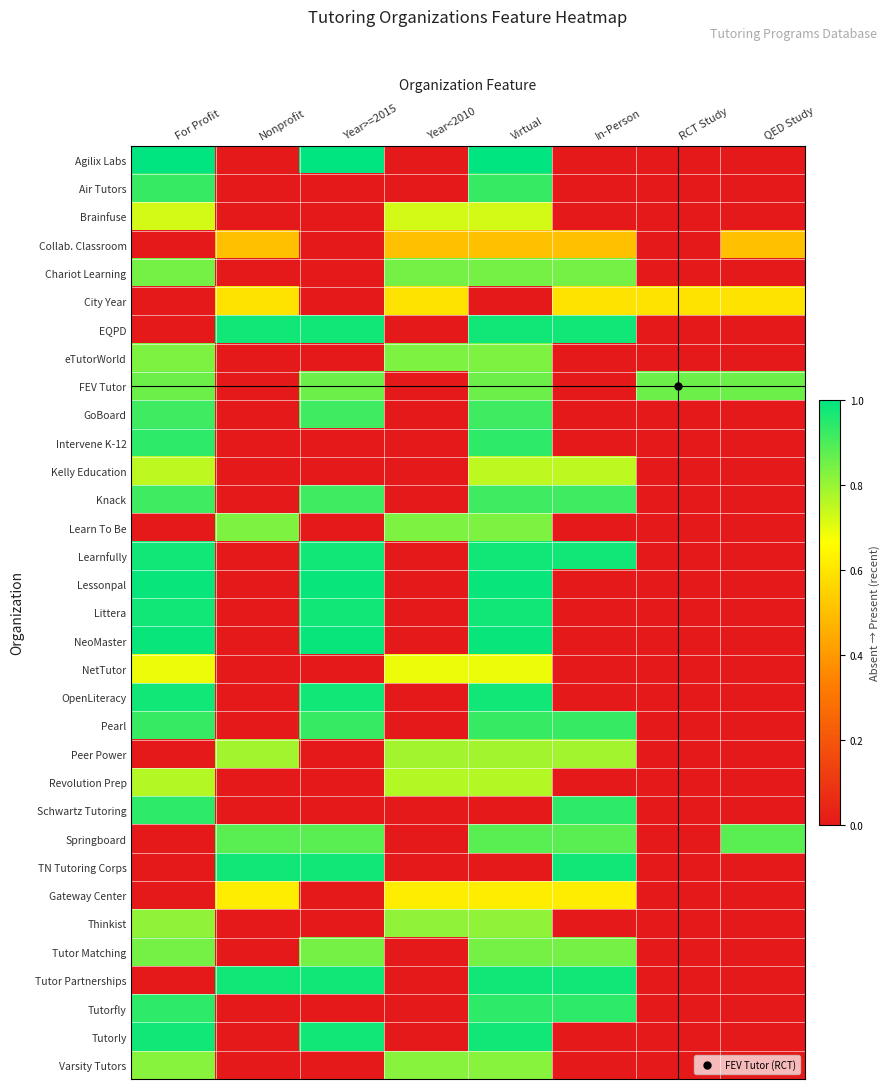

Reading right to left, transcribe all the data shown in this chart.

Agilix Labs: QED Study=0.0	RCT Study=0.0	In-Person=0.0	Virtual=1.0	Year<2010=0.0	Year>=2015=1.0	Nonprofit=0.0	For Profit=1.0
Air Tutors: QED Study=0.0	RCT Study=0.0	In-Person=0.0	Virtual=0.9	Year<2010=0.0	Year>=2015=0.0	Nonprofit=0.0	For Profit=0.9
Brainfuse: QED Study=0.0	RCT Study=0.0	In-Person=0.0	Virtual=0.7	Year<2010=0.7	Year>=2015=0.0	Nonprofit=0.0	For Profit=0.7
Collab. Classroom: QED Study=0.5	RCT Study=0.0	In-Person=0.5	Virtual=0.5	Year<2010=0.5	Year>=2015=0.0	Nonprofit=0.5	For Profit=0.0
Chariot Learning: QED Study=0.0	RCT Study=0.0	In-Person=0.8	Virtual=0.8	Year<2010=0.8	Year>=2015=0.0	Nonprofit=0.0	For Profit=0.8
City Year: QED Study=0.6	RCT Study=0.6	In-Person=0.6	Virtual=0.0	Year<2010=0.6	Year>=2015=0.0	Nonprofit=0.6	For Profit=0.0
EQPD: QED Study=0.0	RCT Study=0.0	In-Person=1.0	Virtual=1.0	Year<2010=0.0	Year>=2015=1.0	Nonprofit=1.0	For Profit=0.0
eTutorWorld: QED Study=0.0	RCT Study=0.0	In-Person=0.0	Virtual=0.8	Year<2010=0.8	Year>=2015=0.0	Nonprofit=0.0	For Profit=0.8
FEV Tutor: QED Study=0.9	RCT Study=0.9	In-Person=0.0	Virtual=0.9	Year<2010=0.0	Year>=2015=0.9	Nonprofit=0.0	For Profit=0.9
GoBoard: QED Study=0.0	RCT Study=0.0	In-Person=0.0	Virtual=0.9	Year<2010=0.0	Year>=2015=0.9	Nonprofit=0.0	For Profit=0.9
Intervene K-12: QED Study=0.0	RCT Study=0.0	In-Person=0.0	Virtual=0.9	Year<2010=0.0	Year>=2015=0.0	Nonprofit=0.0	For Profit=0.9
Kelly Education: QED Study=0.0	RCT Study=0.0	In-Person=0.8	Virtual=0.8	Year<2010=0.0	Year>=2015=0.0	Nonprofit=0.0	For Profit=0.8
Knack: QED Study=0.0	RCT Study=0.0	In-Person=0.9	Virtual=0.9	Year<2010=0.0	Year>=2015=0.9	Nonprofit=0.0	For Profit=0.9
Learn To Be: QED Study=0.0	RCT Study=0.0	In-Person=0.0	Virtual=0.8	Year<2010=0.8	Year>=2015=0.0	Nonprofit=0.8	For Profit=0.0
Learnfully: QED Study=0.0	RCT Study=0.0	In-Person=1.0	Virtual=1.0	Year<2010=0.0	Year>=2015=1.0	Nonprofit=0.0	For Profit=1.0
Lessonpal: QED Study=0.0	RCT Study=0.0	In-Person=0.0	Virtual=1.0	Year<2010=0.0	Year>=2015=1.0	Nonprofit=0.0	For Profit=1.0
Littera: QED Study=0.0	RCT Study=0.0	In-Person=0.0	Virtual=1.0	Year<2010=0.0	Year>=2015=1.0	Nonprofit=0.0	For Profit=1.0
NeoMaster: QED Study=0.0	RCT Study=0.0	In-Person=0.0	Virtual=1.0	Year<2010=0.0	Year>=2015=1.0	Nonprofit=0.0	For Profit=1.0
NetTutor: QED Study=0.0	RCT Study=0.0	In-Person=0.0	Virtual=0.7	Year<2010=0.7	Year>=2015=0.0	Nonprofit=0.0	For Profit=0.7
OpenLiteracy: QED Study=0.0	RCT Study=0.0	In-Person=0.0	Virtual=1.0	Year<2010=0.0	Year>=2015=1.0	Nonprofit=0.0	For Profit=1.0
Pearl: QED Study=0.0	RCT Study=0.0	In-Person=0.9	Virtual=0.9	Year<2010=0.0	Year>=2015=0.9	Nonprofit=0.0	For Profit=0.9
Peer Power: QED Study=0.0	RCT Study=0.0	In-Person=0.8	Virtual=0.8	Year<2010=0.8	Year>=2015=0.0	Nonprofit=0.8	For Profit=0.0
Revolution Prep: QED Study=0.0	RCT Study=0.0	In-Person=0.0	Virtual=0.8	Year<2010=0.8	Year>=2015=0.0	Nonprofit=0.0	For Profit=0.8
Schwartz Tutoring: QED Study=0.0	RCT Study=0.0	In-Person=0.9	Virtual=0.0	Year<2010=0.0	Year>=2015=0.0	Nonprofit=0.0	For Profit=0.9
Springboard: QED Study=0.9	RCT Study=0.0	In-Person=0.9	Virtual=0.9	Year<2010=0.0	Year>=2015=0.9	Nonprofit=0.9	For Profit=0.0
TN Tutoring Corps: QED Study=0.0	RCT Study=0.0	In-Person=1.0	Virtual=0.0	Year<2010=0.0	Year>=2015=1.0	Nonprofit=1.0	For Profit=0.0
Gateway Center: QED Study=0.0	RCT Study=0.0	In-Person=0.6	Virtual=0.6	Year<2010=0.6	Year>=2015=0.0	Nonprofit=0.6	For Profit=0.0
Thinkist: QED Study=0.0	RCT Study=0.0	In-Person=0.0	Virtual=0.8	Year<2010=0.8	Year>=2015=0.0	Nonprofit=0.0	For Profit=0.8
Tutor Matching: QED Study=0.0	RCT Study=0.0	In-Person=0.8	Virtual=0.8	Year<2010=0.0	Year>=2015=0.8	Nonprofit=0.0	For Profit=0.8
Tutor Partnerships: QED Study=0.0	RCT Study=0.0	In-Person=1.0	Virtual=1.0	Year<2010=0.0	Year>=2015=1.0	Nonprofit=1.0	For Profit=0.0
Tutorfly: QED Study=0.0	RCT Study=0.0	In-Person=0.9	Virtual=0.9	Year<2010=0.0	Year>=2015=0.0	Nonprofit=0.0	For Profit=0.9
Tutorly: QED Study=0.0	RCT Study=0.0	In-Person=0.0	Virtual=1.0	Year<2010=0.0	Year>=2015=1.0	Nonprofit=0.0	For Profit=1.0
Varsity Tutors: QED Study=0.0	RCT Study=0.0	In-Person=0.0	Virtual=0.8	Year<2010=0.8	Year>=2015=0.0	Nonprofit=0.0	For Profit=0.8